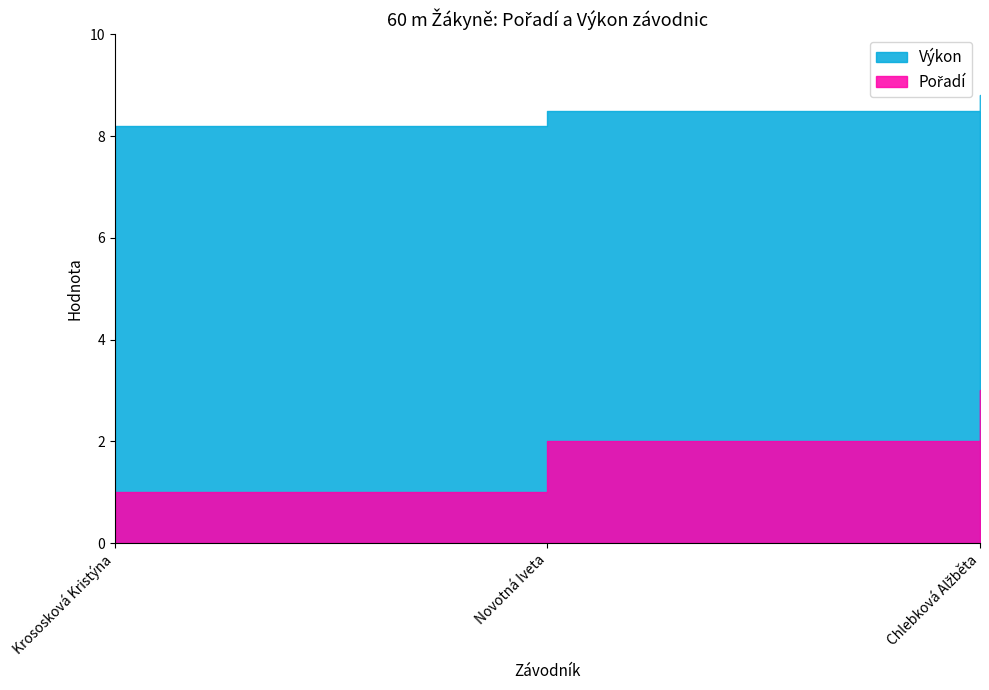

What is the value of the Pořadí point at the 3rd from the left?

3.0